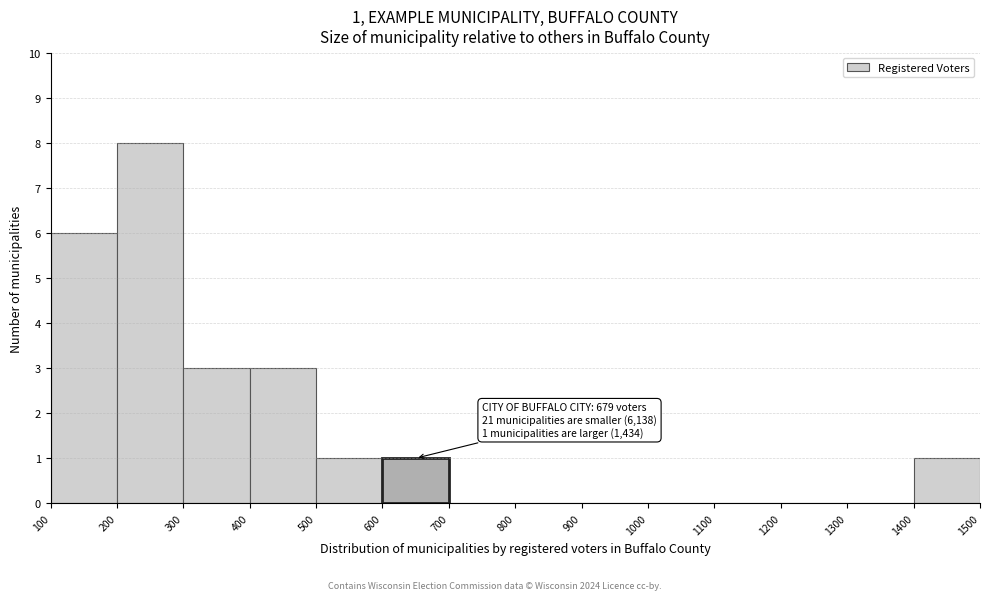

Which range on the x-axis has the tallest bar?

200 to 300